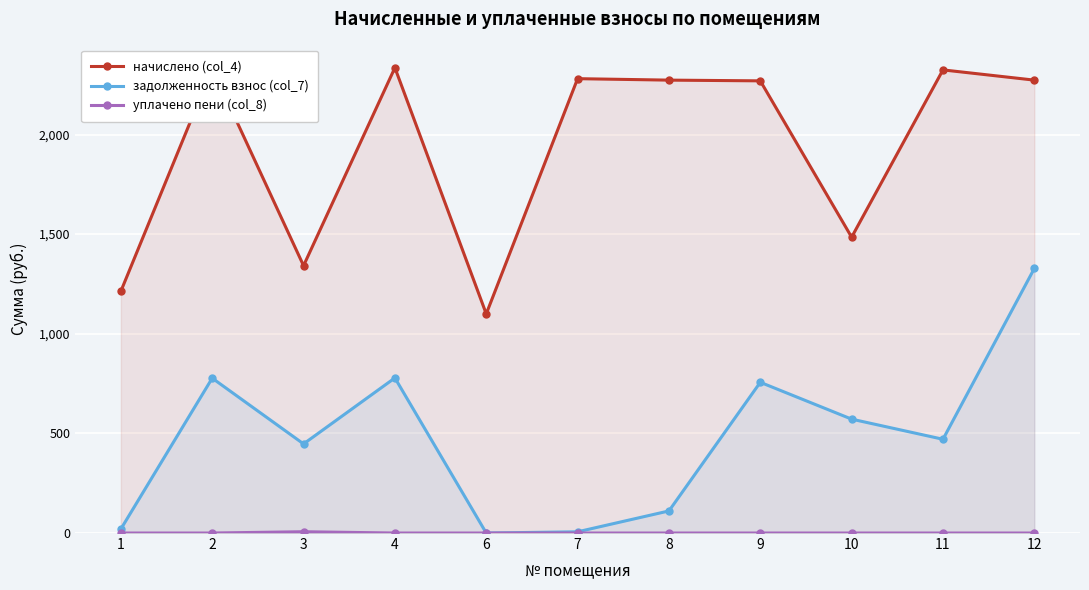

Which label corresponds to the largest value in the chart?

4